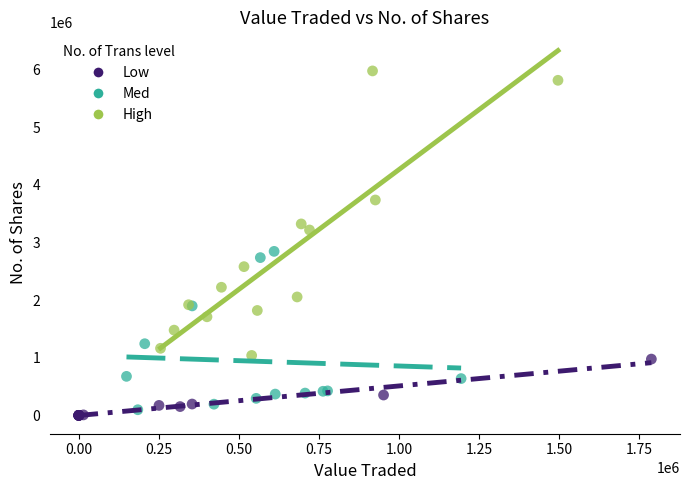

Which series reaches the minimum Y coordinate?

Low